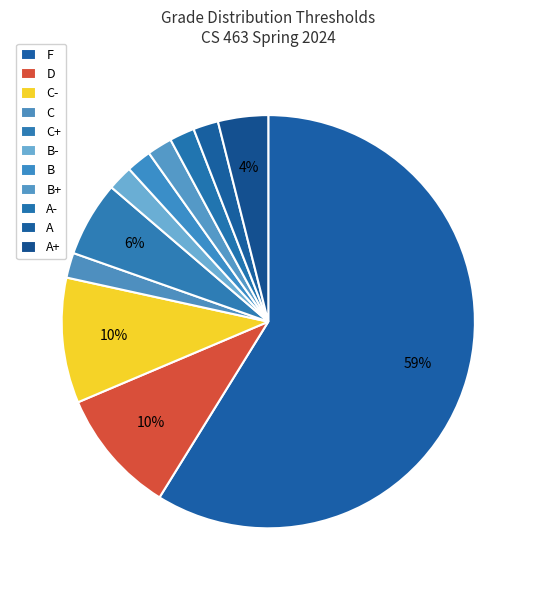

Is it true that F is 68% of the pie?

False